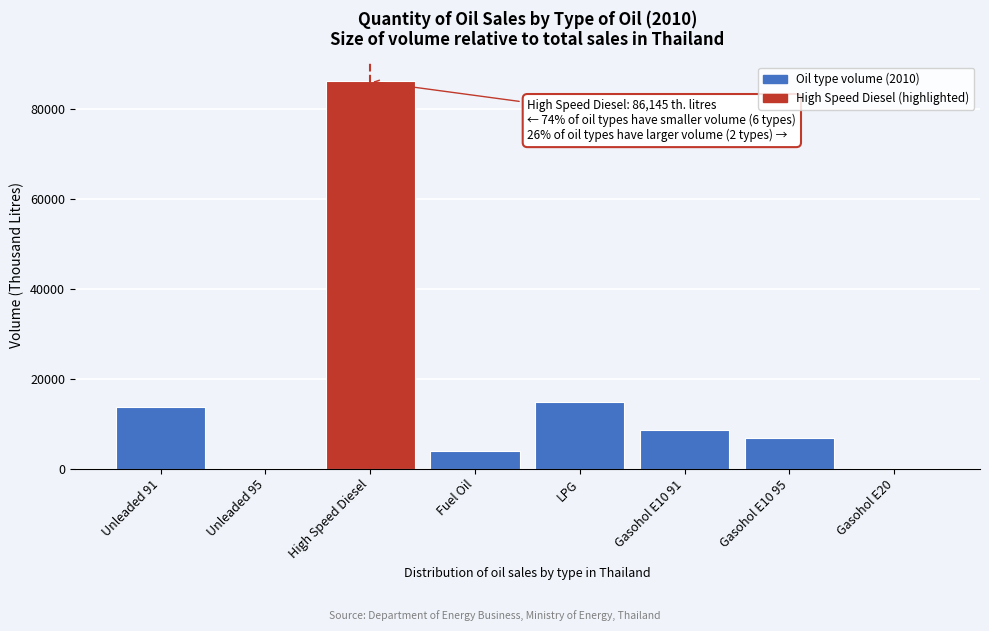

Between Unleaded 91 and Gasohol E10 91, which is larger?

Unleaded 91